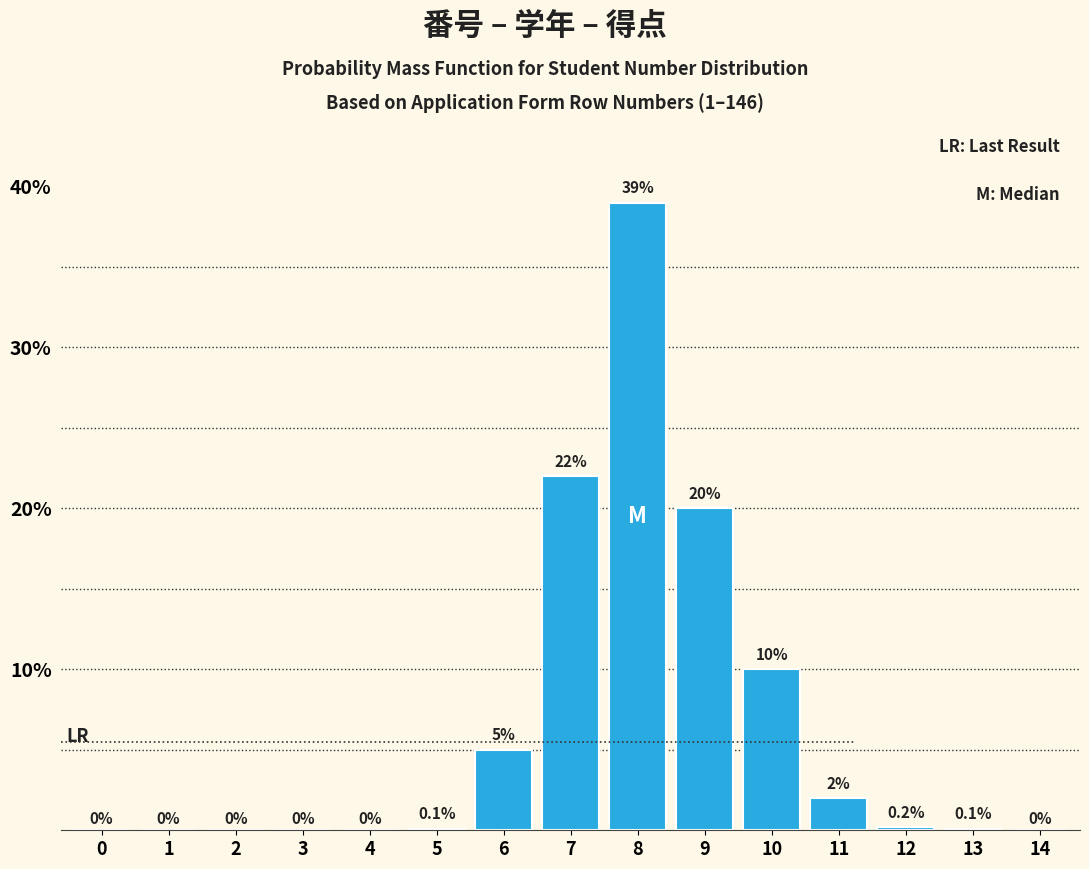

Reading left to right, transcribe all the data shown in this chart.

0=0.0	1=0.0	2=0.0	3=0.0	4=0.0	5=0.1	6=5.0	7=22.0	8=39.0	9=20.0	10=10.0	11=2.0	12=0.2	13=0.1	14=0.0